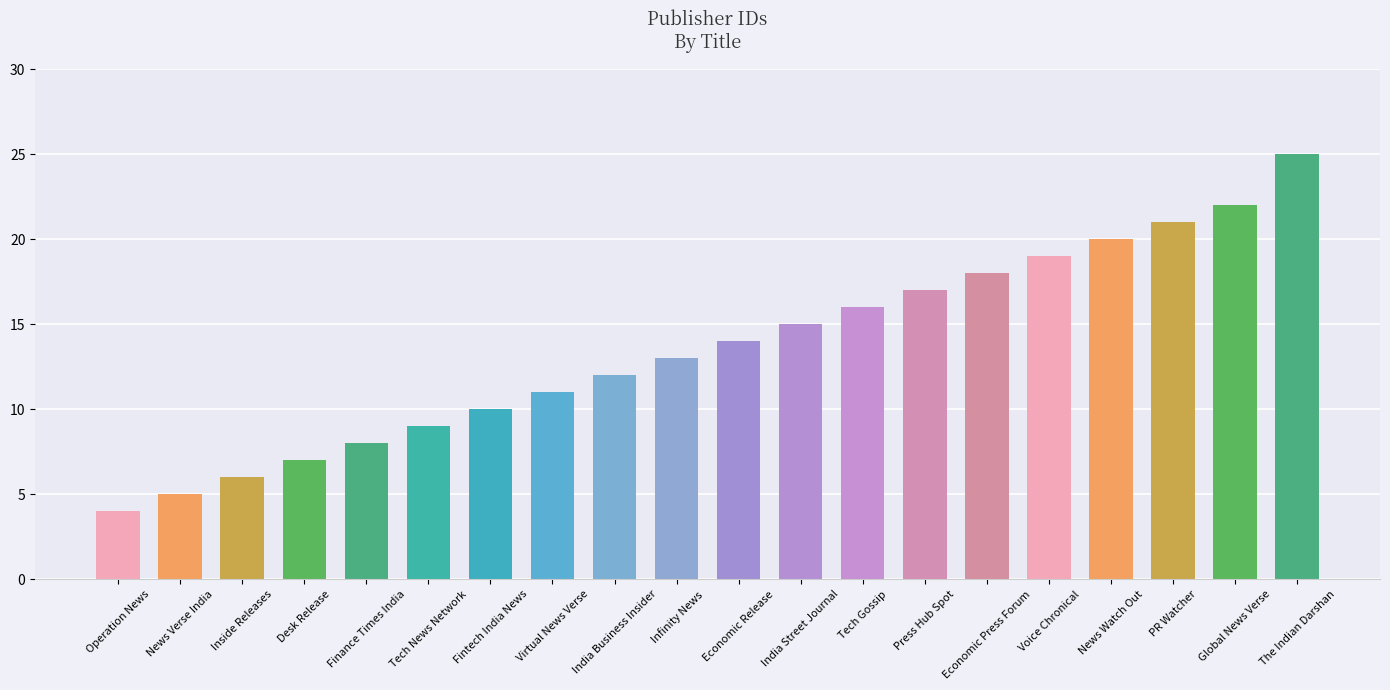

Which has a higher value, The Indian Darshan or Virtual News Verse?

The Indian Darshan